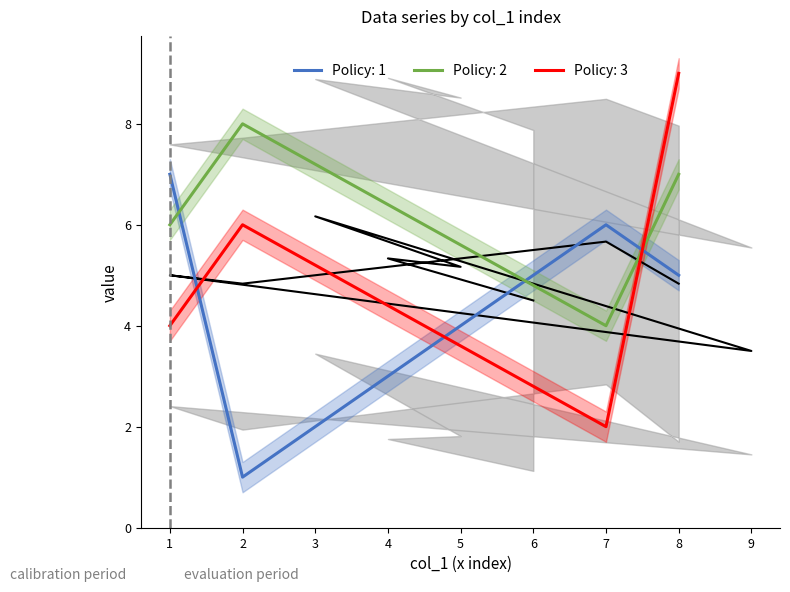

Where is the first local maximum for col_5?

3